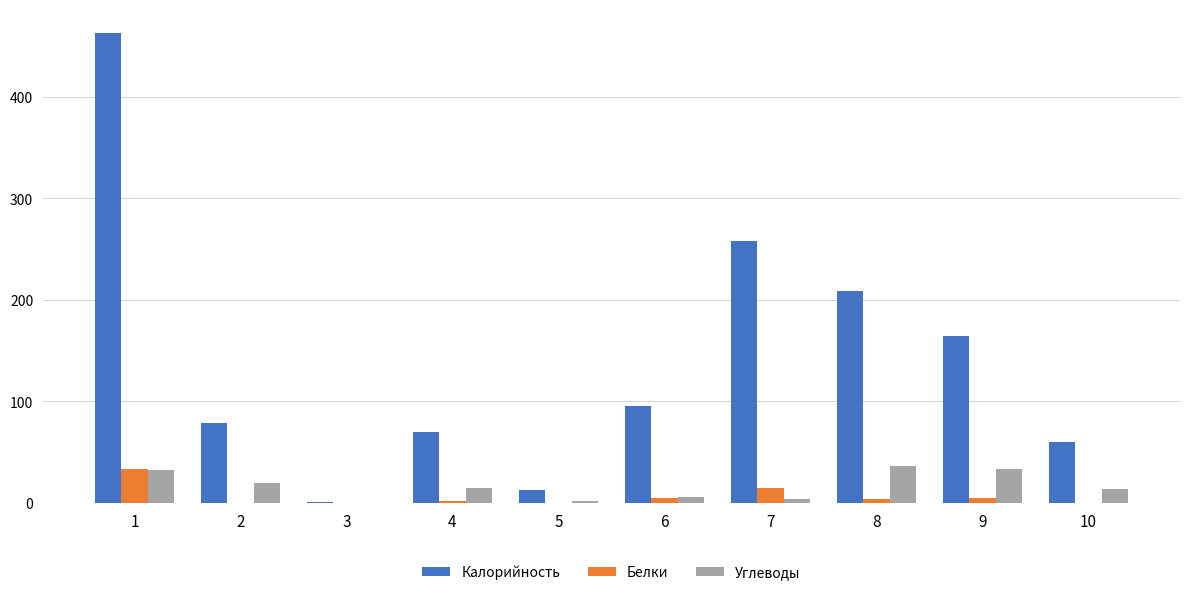

What is the sum of all Калорийность values?

1413.4